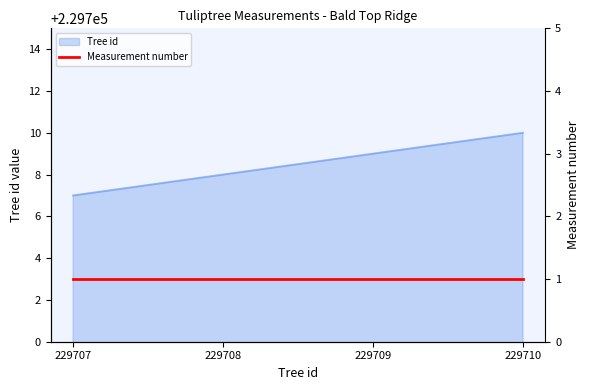

What is the maximum value shown in the chart?

229710